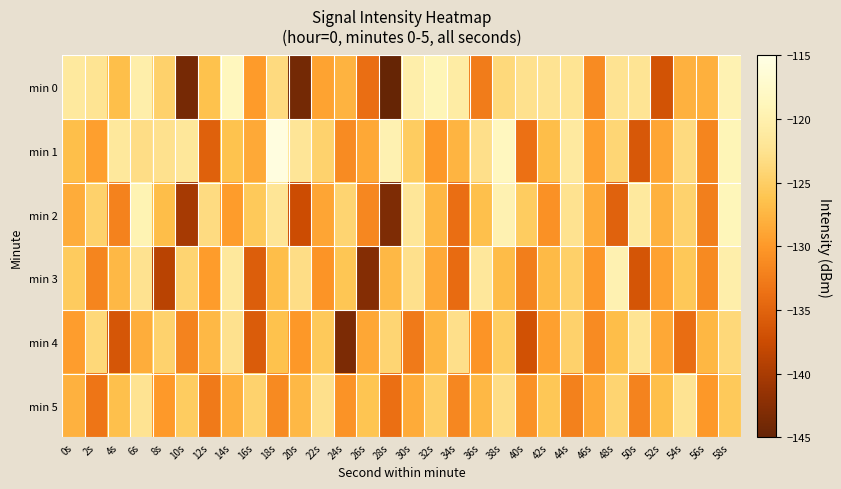

How many data points does each series have?

30